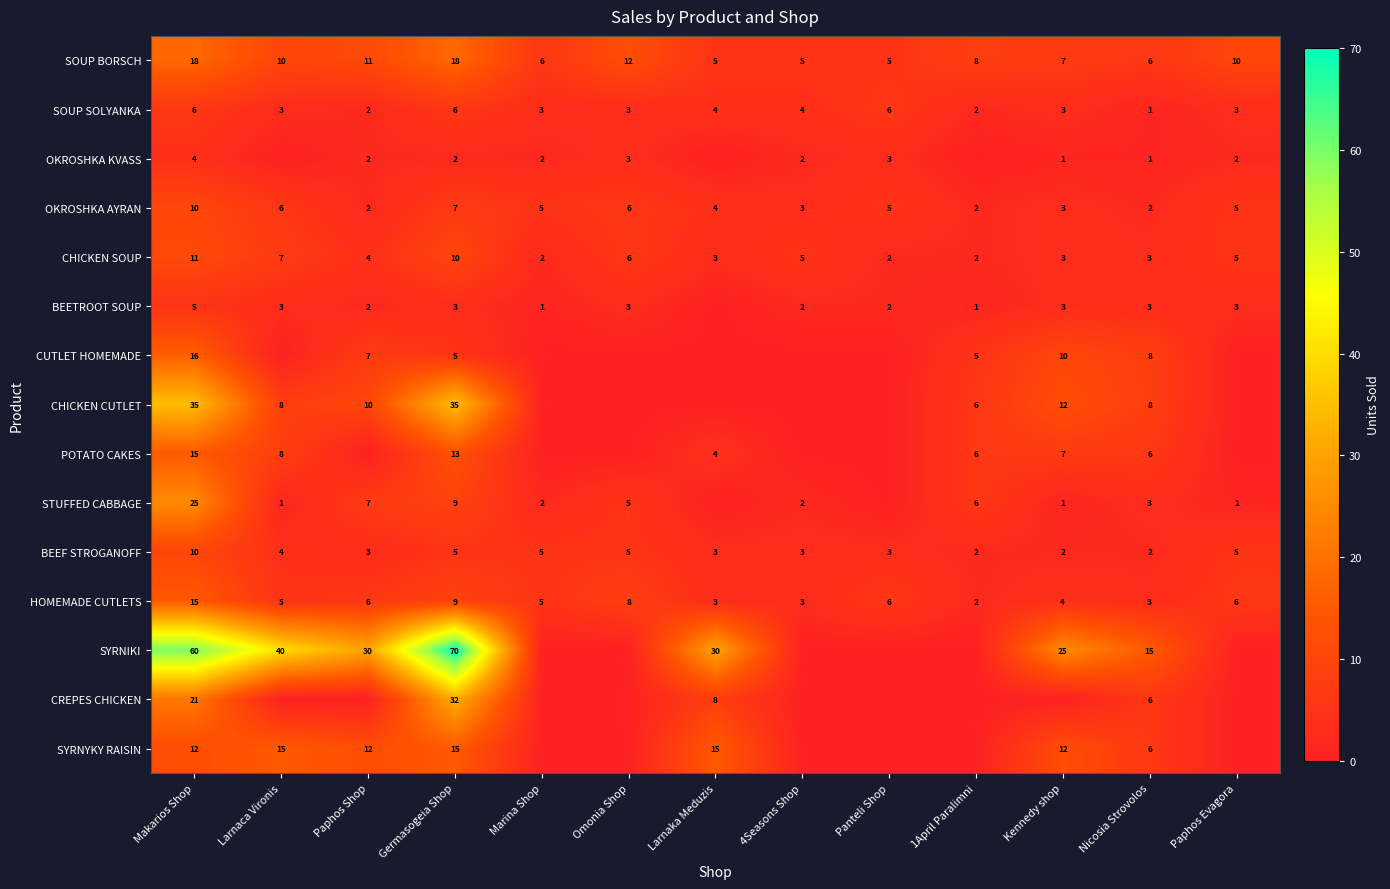

Is it true that HOMEMADE CUTLETS equals 3 at Larnaka Meduzis?

True